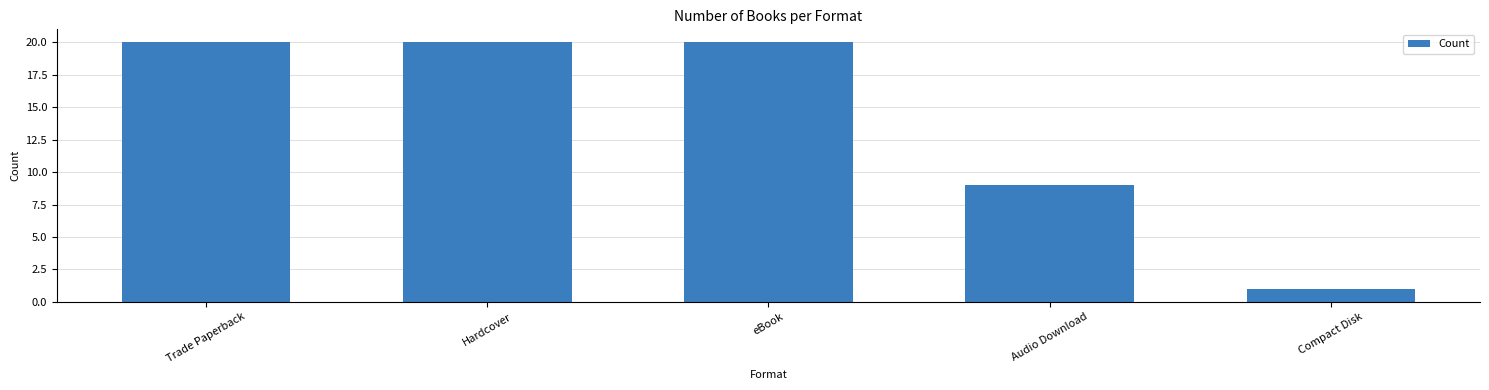

Does the chart contain stacked bars?

No